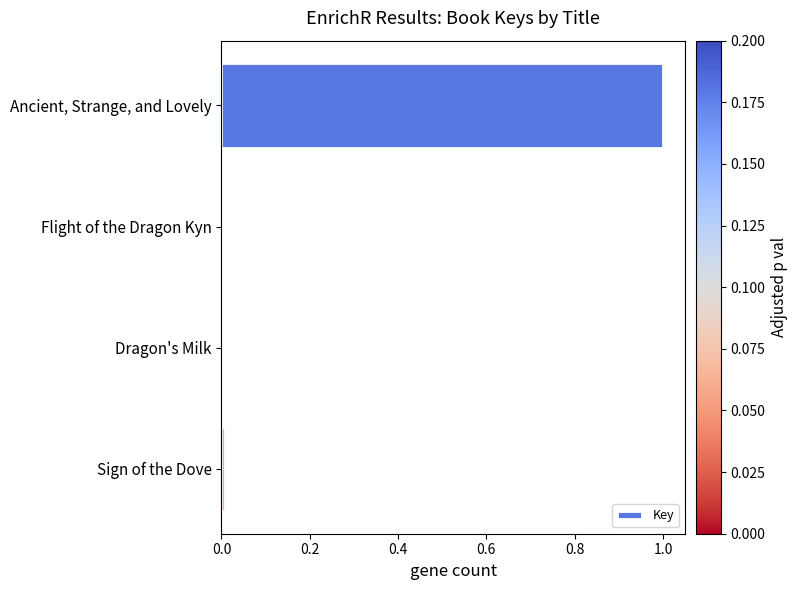

Is it true that the value at Flight of the Dragon Kyn is 0.0?

True